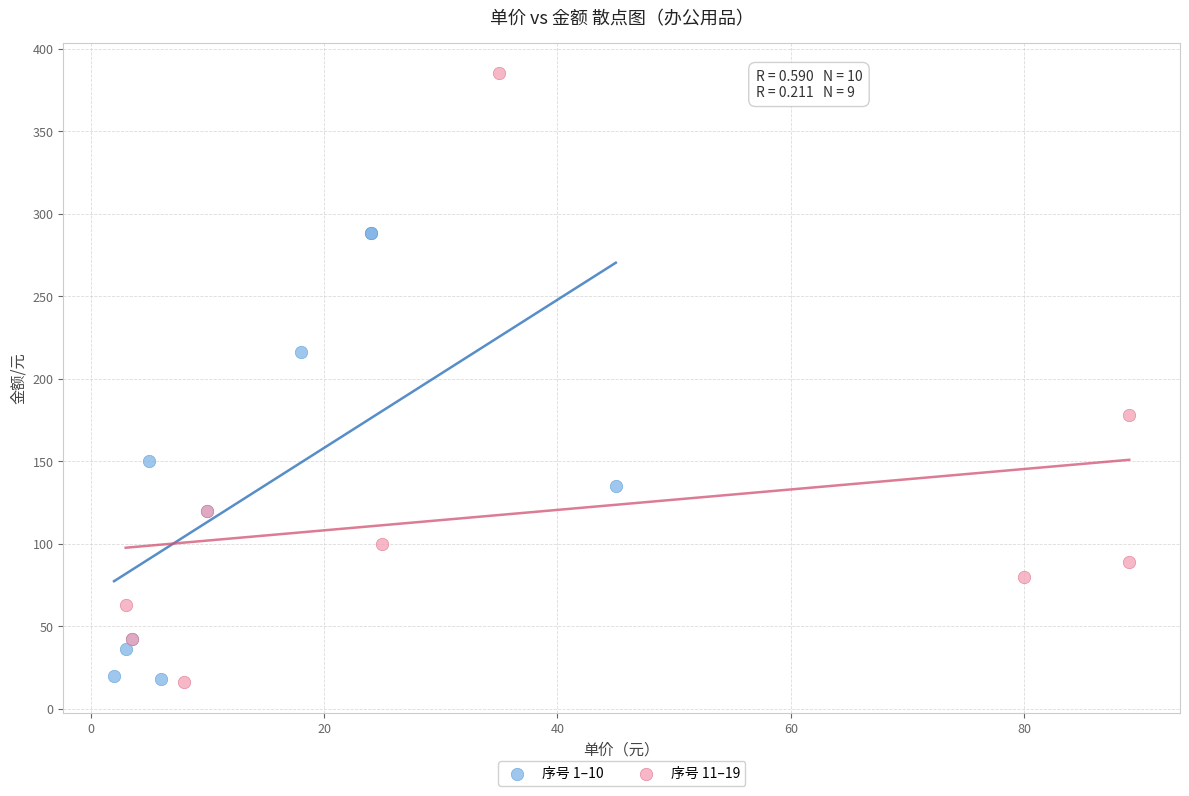

Which series has the largest Y range (max minus min)?

序号 11–19